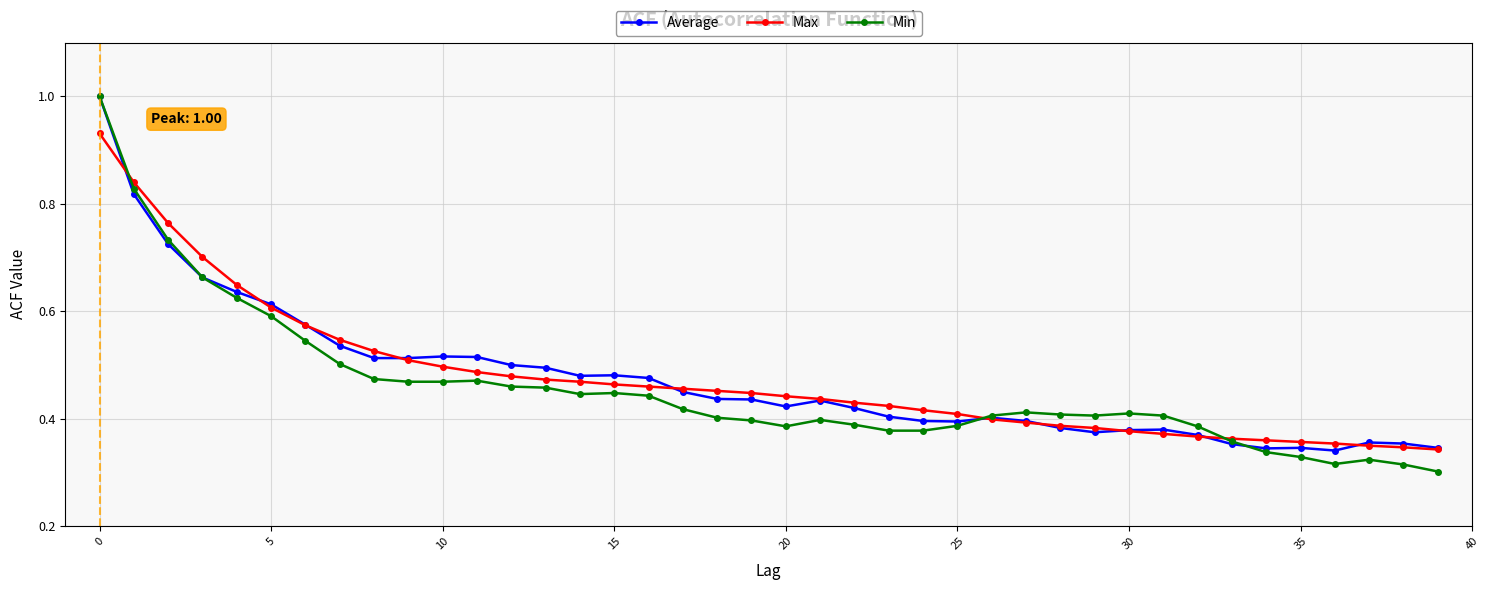

Count the number of categories in the chart.

40